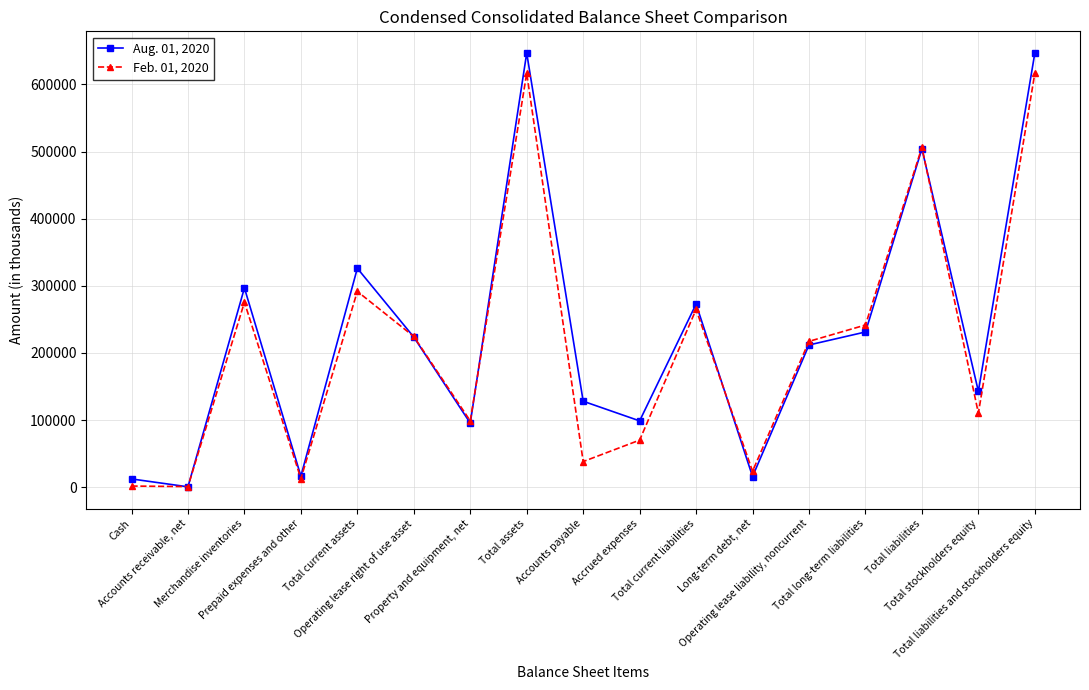

Which series has the widest spread of values?

Aug. 01, 2020